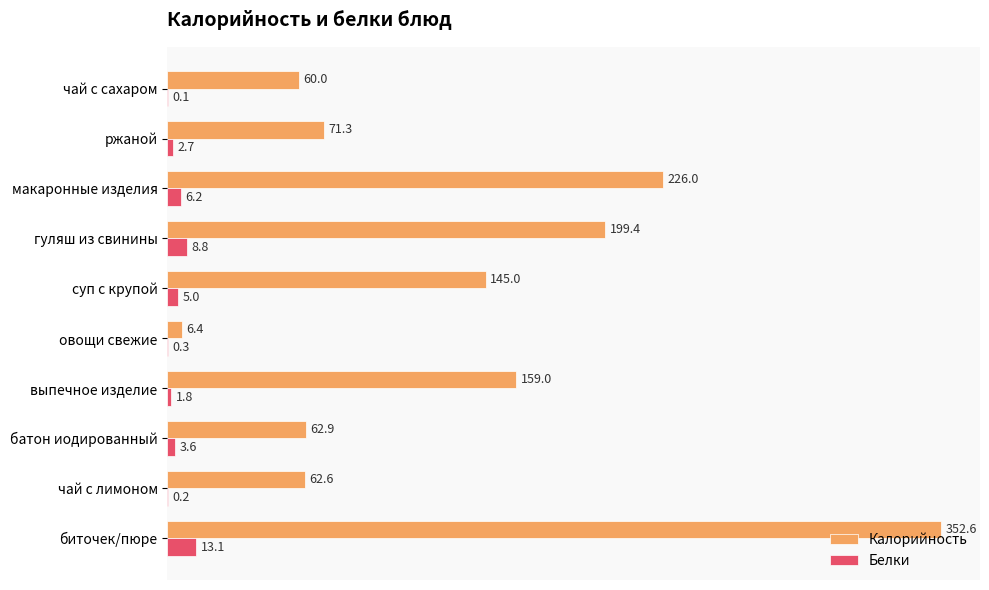

What is the approximate value of Белки at овощи свежие?

0.3